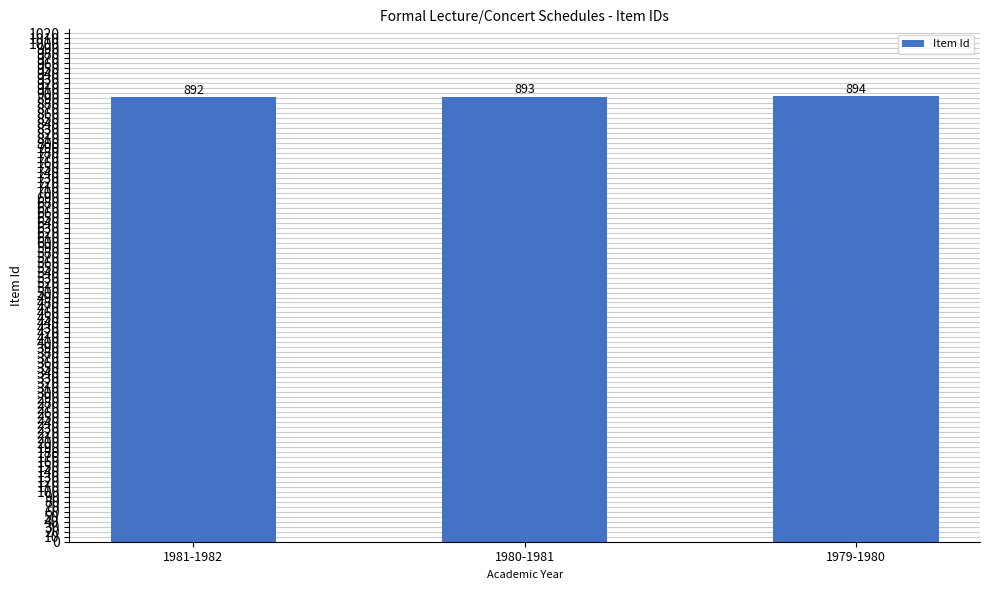

List the labels in order of value, smallest first.

1981-1982, 1980-1981, 1979-1980